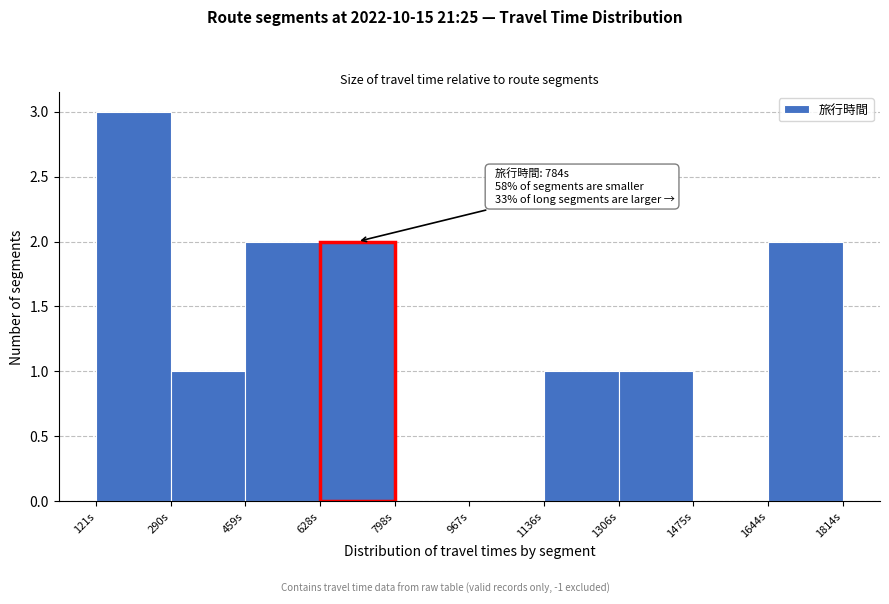

Which range on the x-axis has the tallest bar?

120 to 300